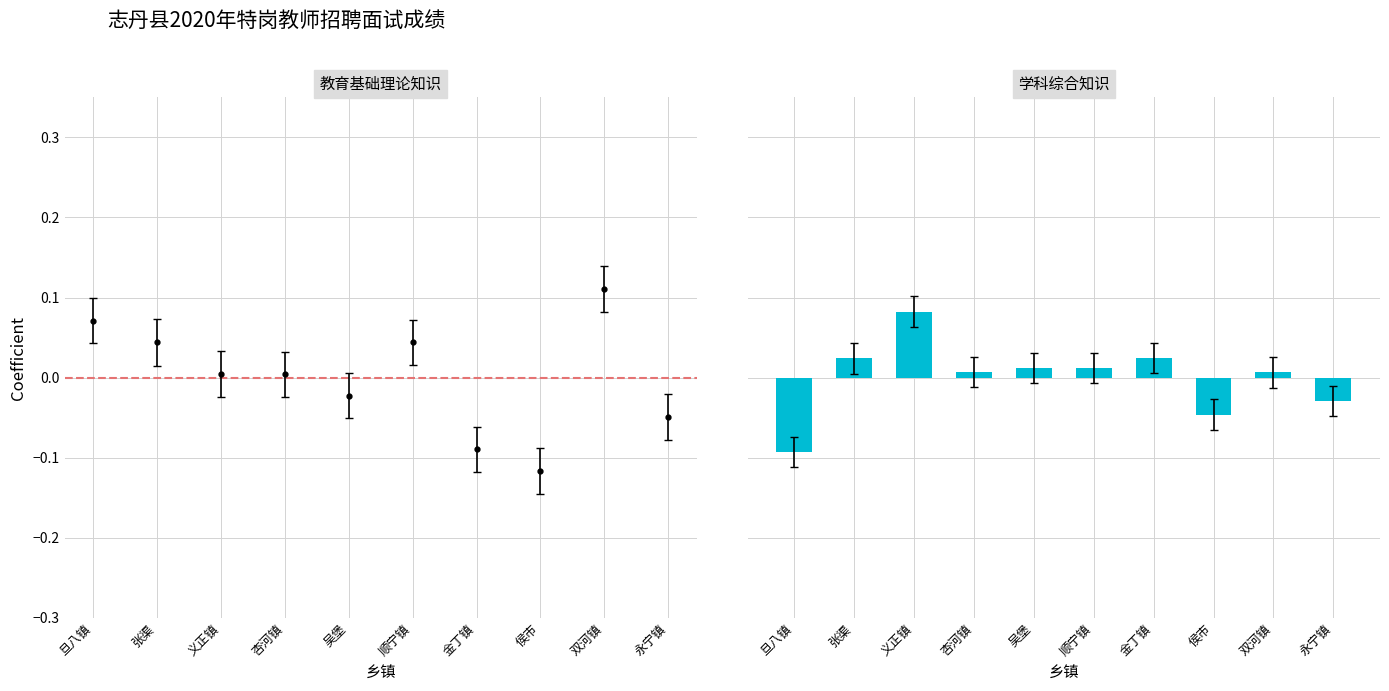

At which category is the sum across all series the highest?

双河镇